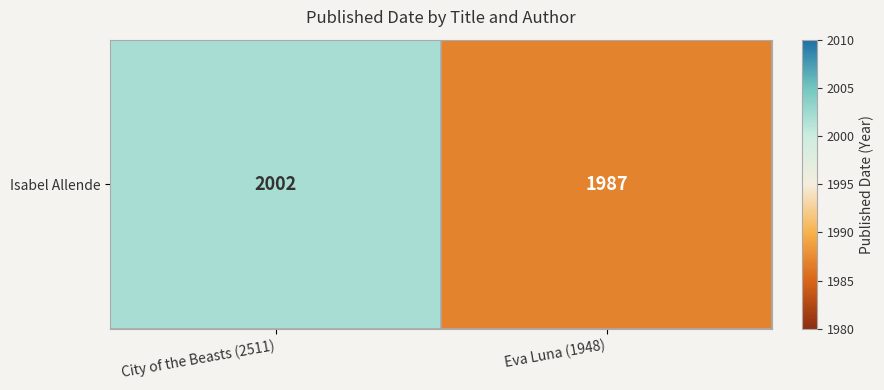

What is the average value?

1994